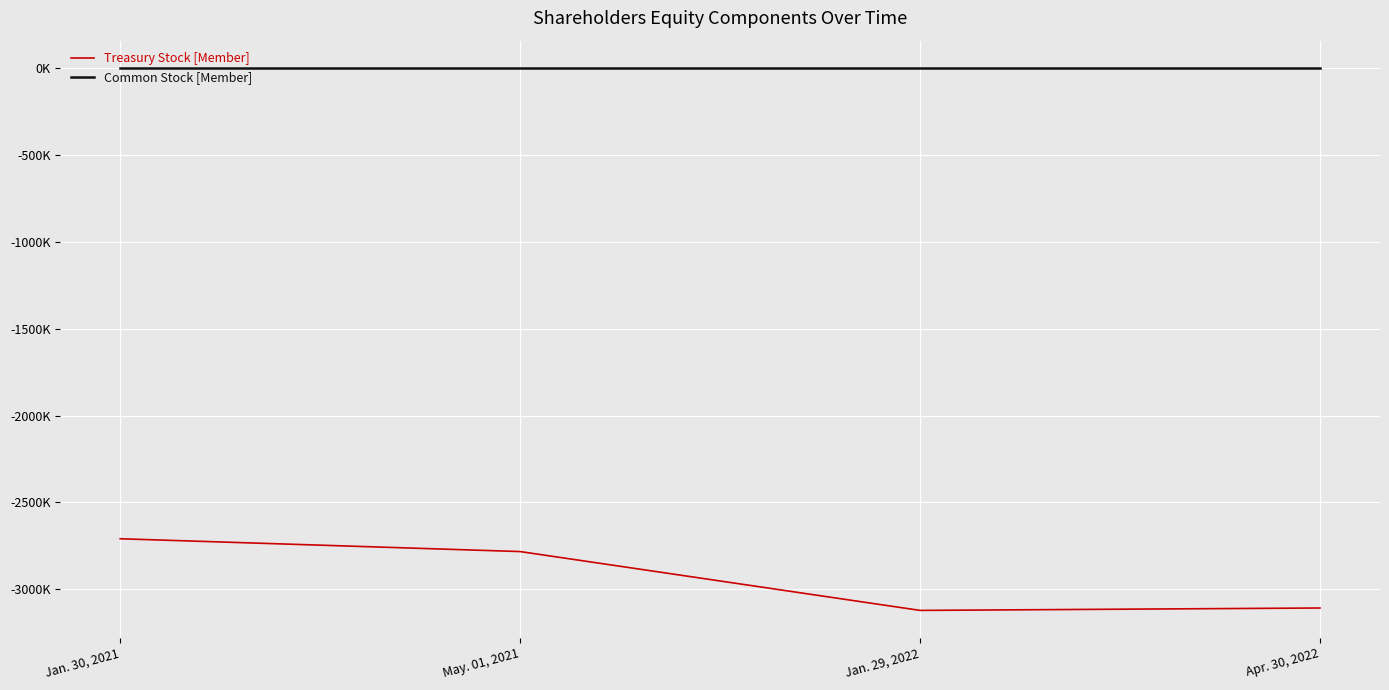

True or false: Common Stock [Member] and Treasury Stock [Member] cross at least once.

False